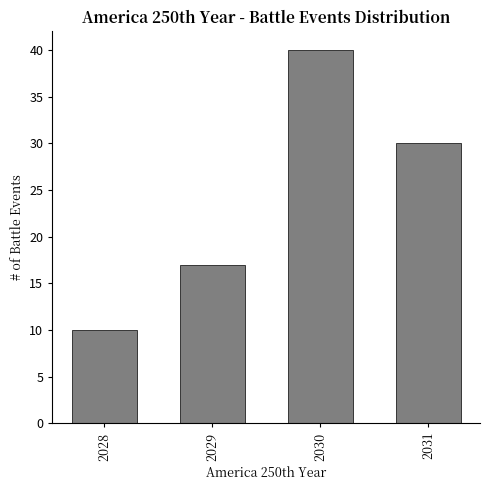

Reading right to left, list all the values displayed in this chart.

2031=30	2030=40	2029=17	2028=10